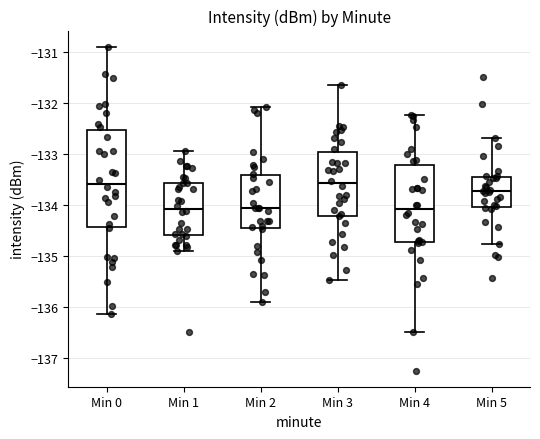

Comparing the boxes themselves (not the whiskers), which one is the tallest?

Min 0